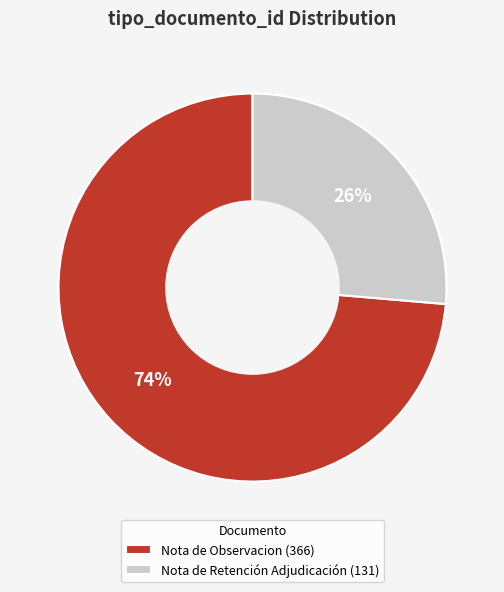

Rank the categories by value from lowest to highest.

Nota de Retención Adjudicación (131), Nota de Observacion (366)